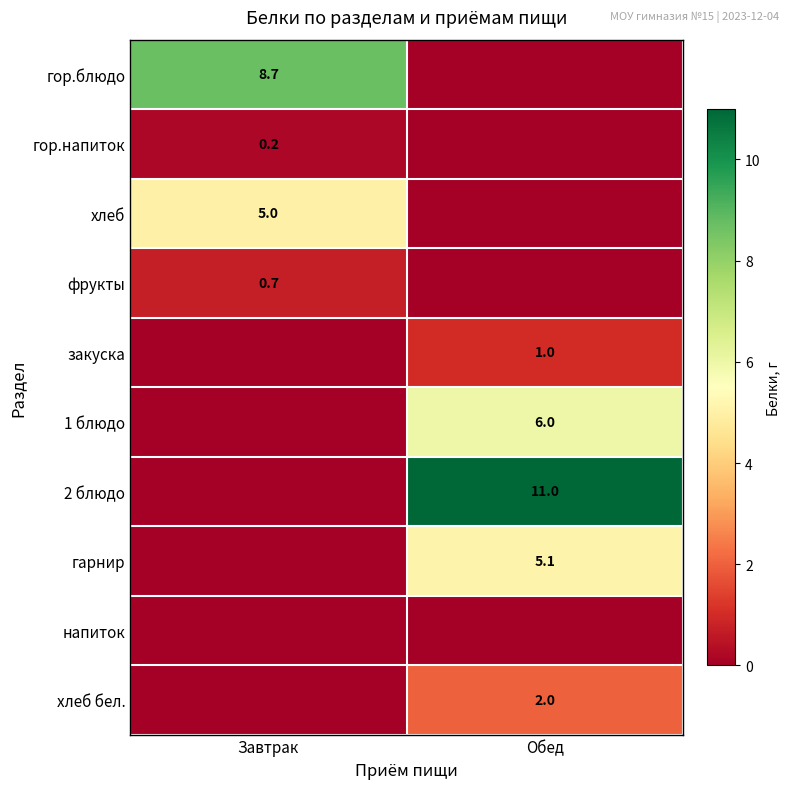

Is it true that гарнир equals 2.0 at Обед?

False